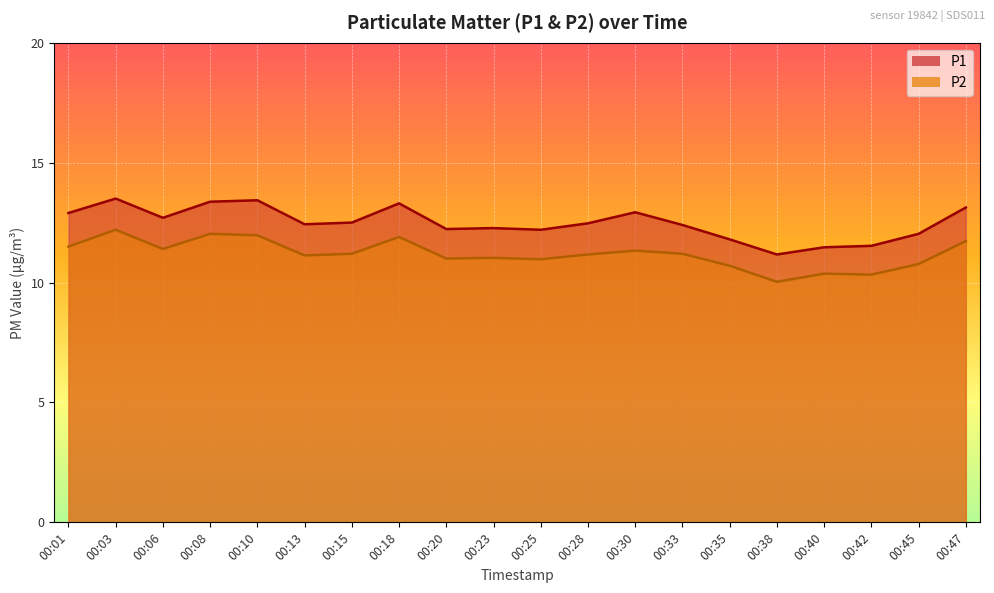

True or false: P2 has more than 2 interior local peaks.

True